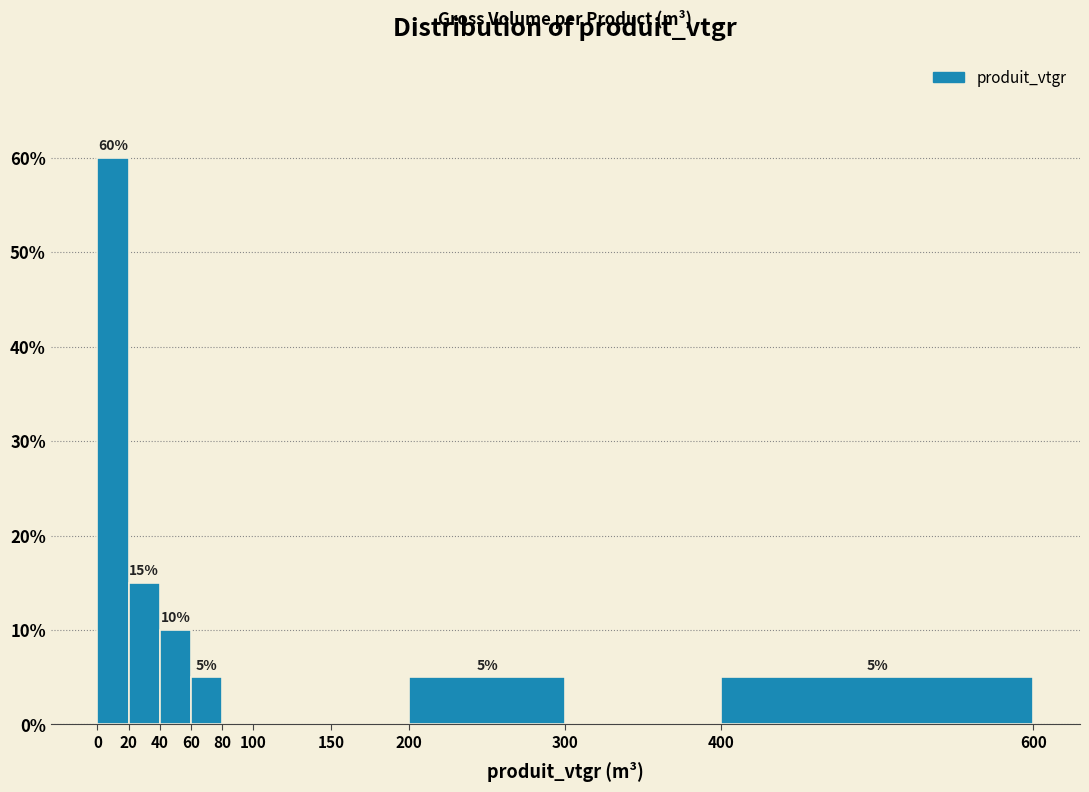

Which range on the x-axis has the tallest bar?

0 to 20